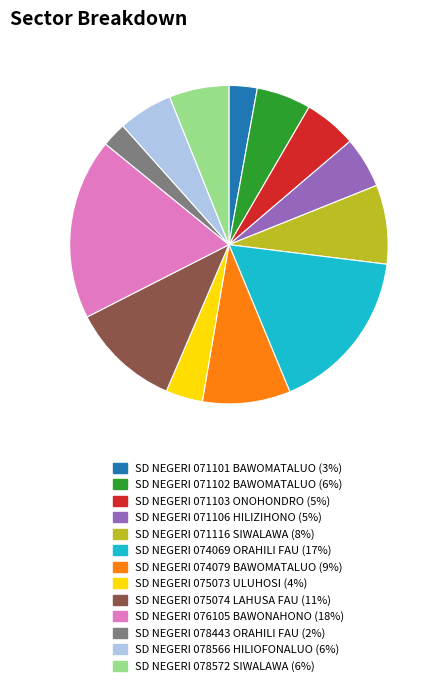

What is the ratio of the value at SD NEGERI 071102 BAWOMATALUO to the value at SD NEGERI 071116 SIWALAWA?

0.7